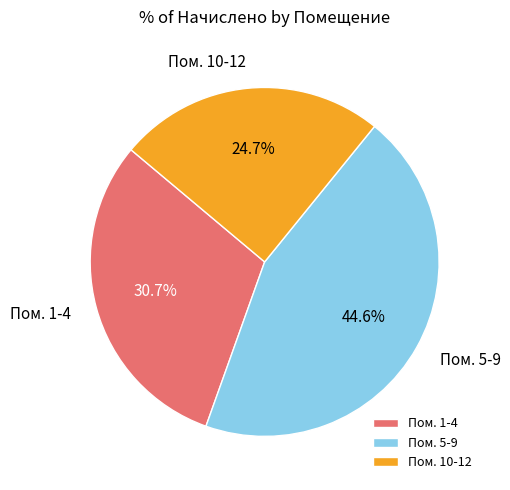

What is the smallest slice in the pie chart?

Пом. 10-12